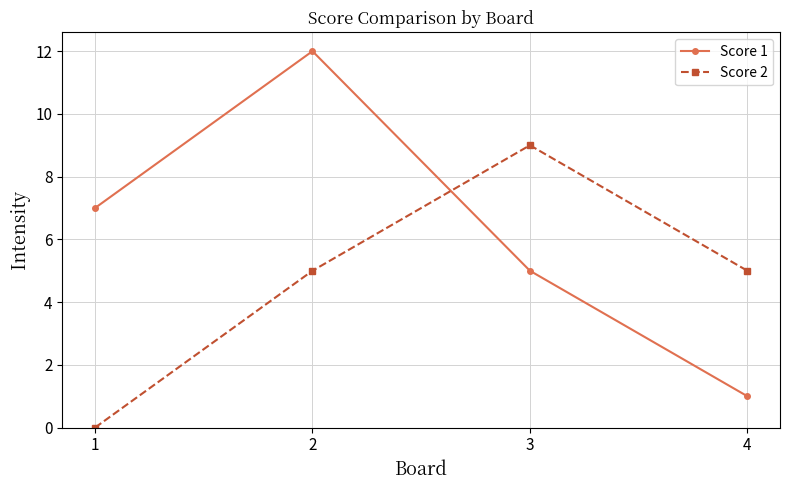

At which category is the sum across all series the highest?

2